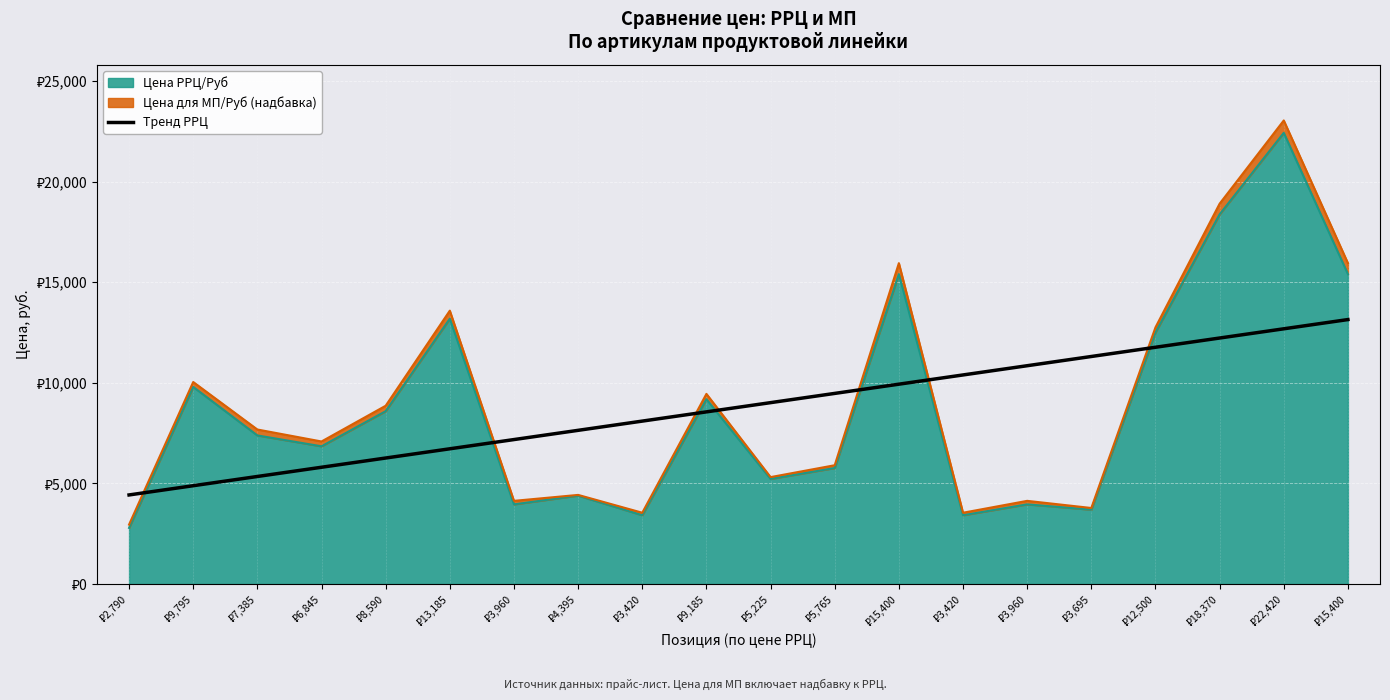

Does the chart display data point markers on the line(s)?

No